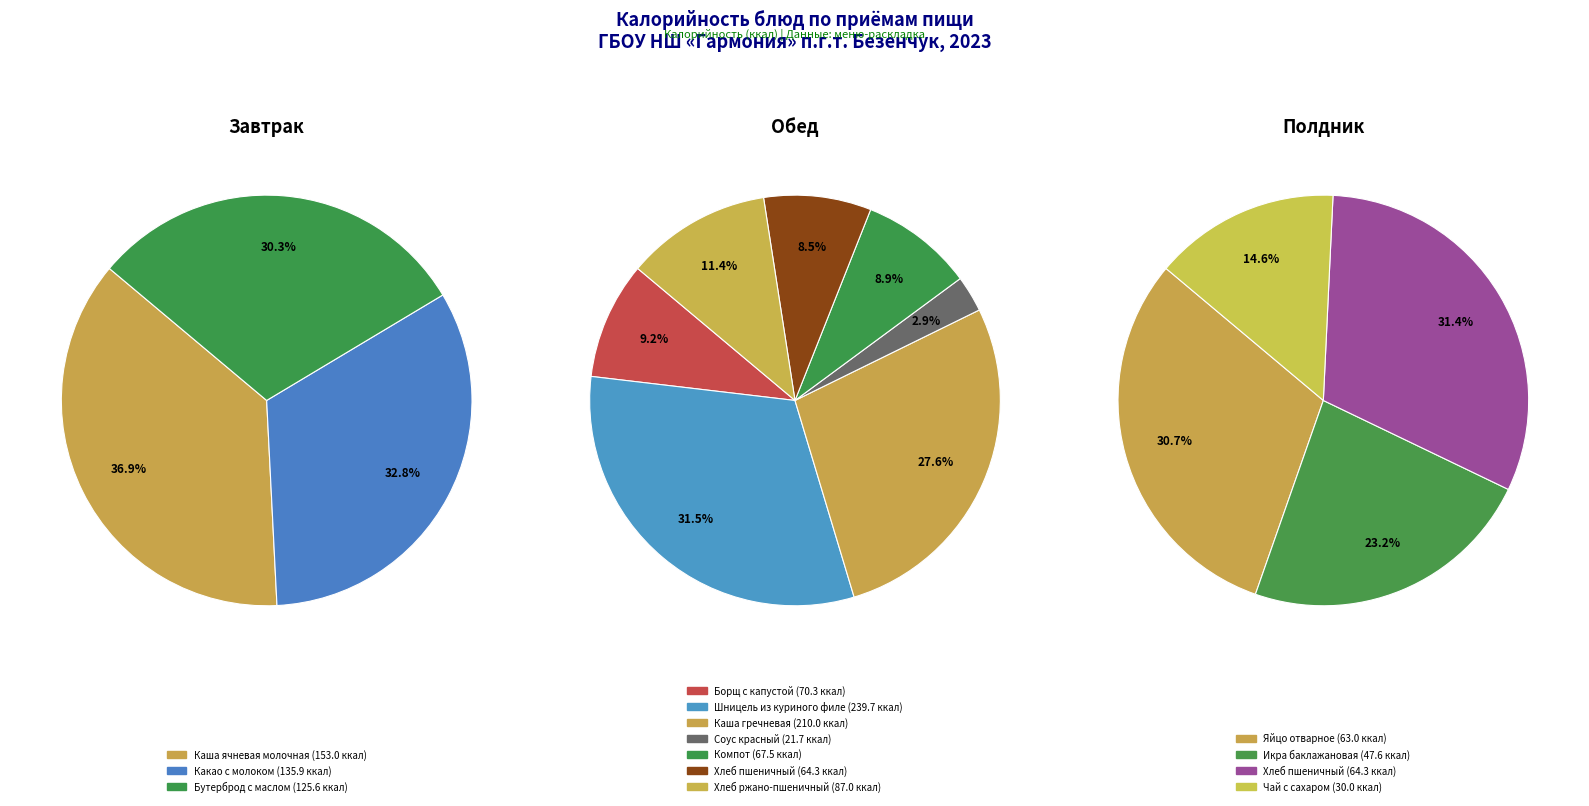

Is the sum of Бутерброд с маслом and Каша ячневая молочная greater than half?

Yes